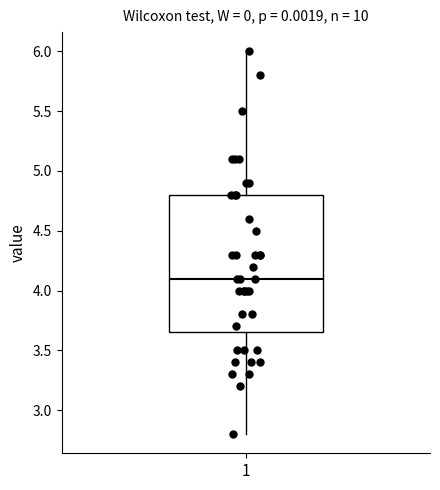

Transcribe this box plot: give where the median line is, the range the box spans, and where the two whiskers end, as read against the y-axis. The values are not printed on the chart, so give them approximately, as read against the axis.

median 4.10, box 3.65 to 4.80, whiskers 2.80 to 6.00